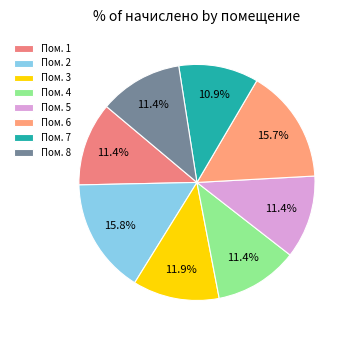

How many segments does this pie chart have?

8